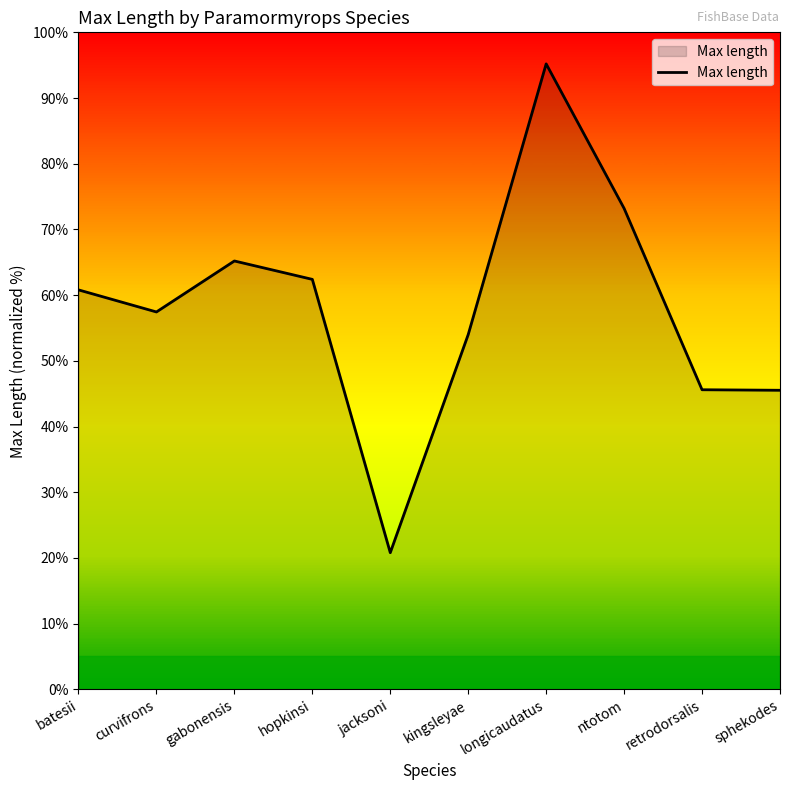

How many categories are shown in the chart?

10